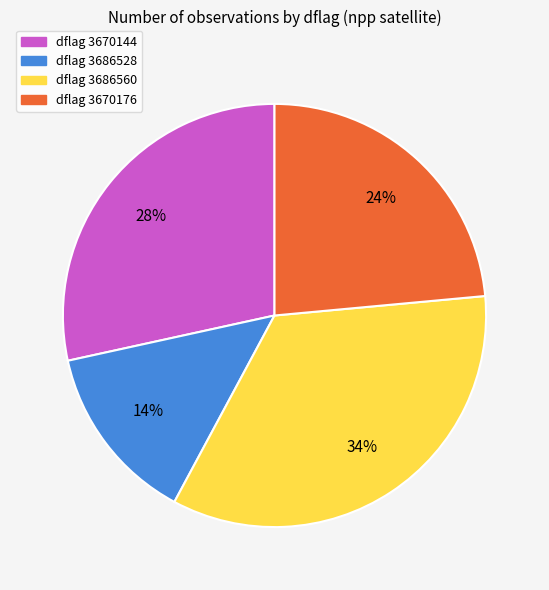

True or false: dflag 3686560 accounts for 48% of the total.

False